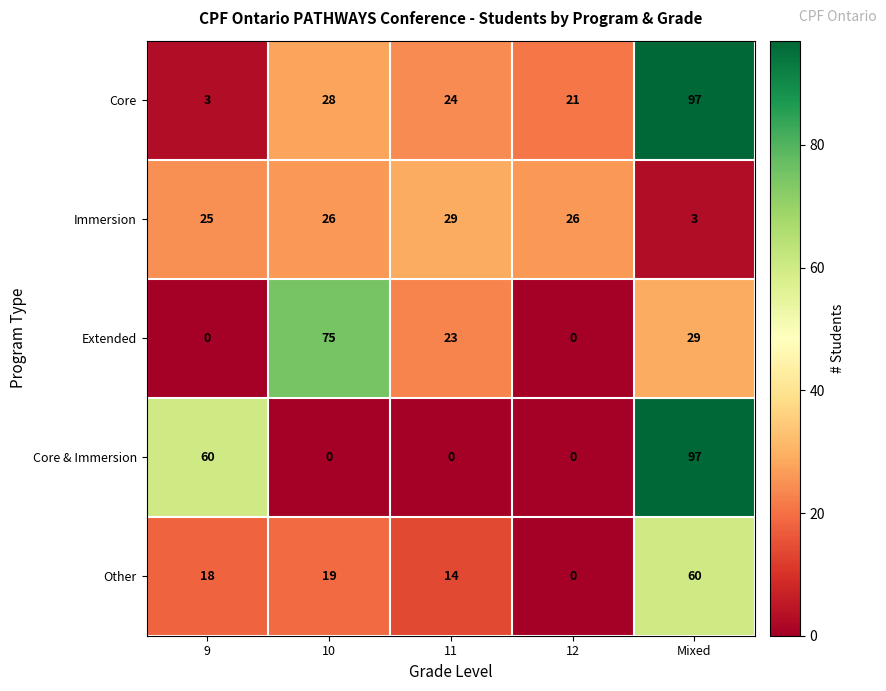

At how many categories does at least one series exceed 66?

2